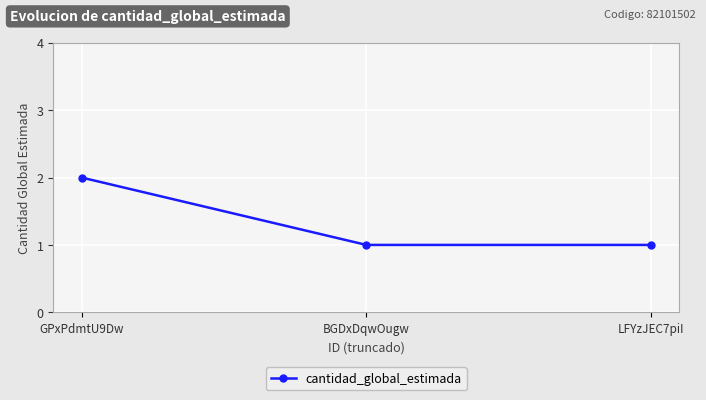

Between GPxPdmtU9Dw and LFYzJEC7piI, which is larger?

GPxPdmtU9Dw